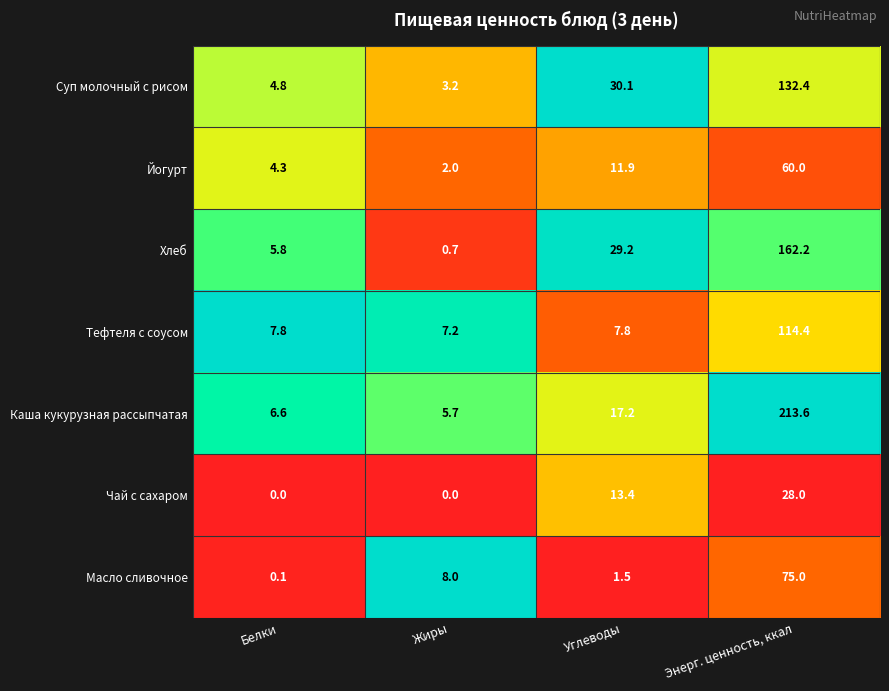

True or false: Каша кукурузная рассыпчатая has a value of 11.5 at Белки.

False